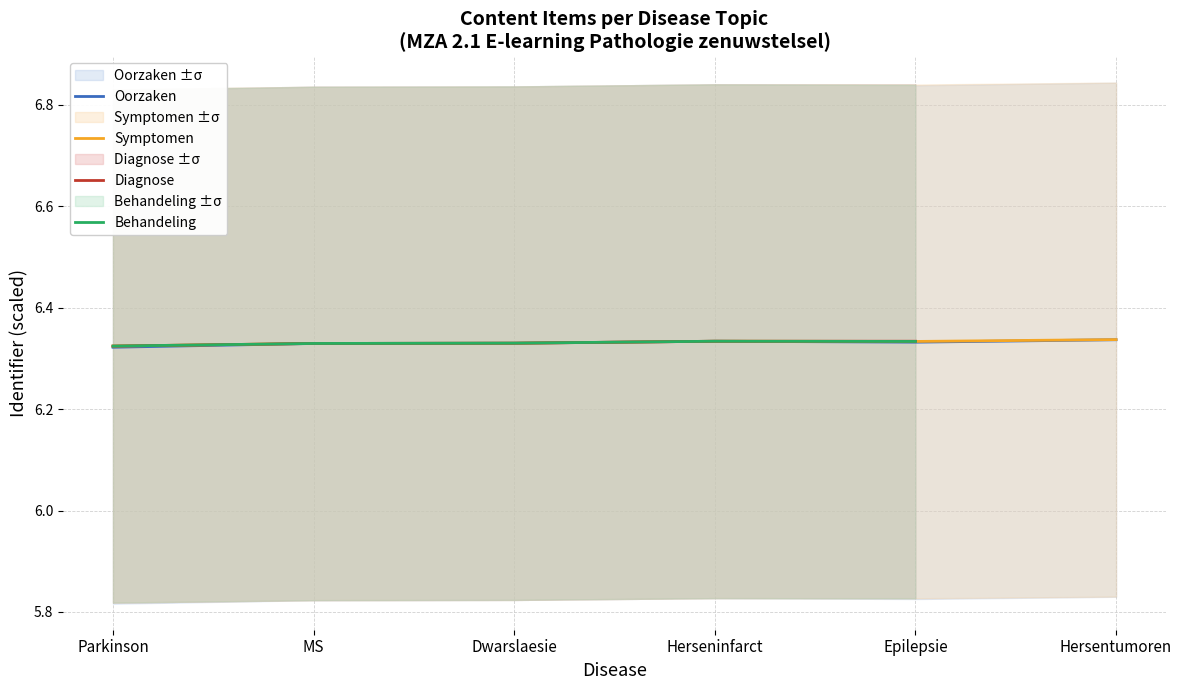

How many data points does each series have?

6